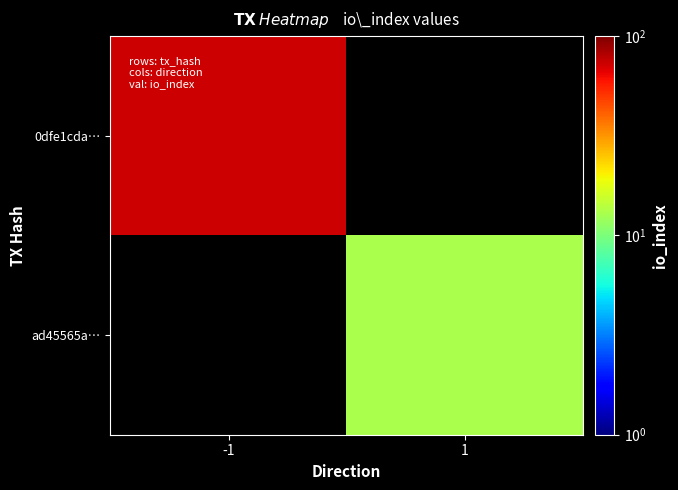

Rank the categories by 0dfe1cda… value from highest to lowest.

-1, 1